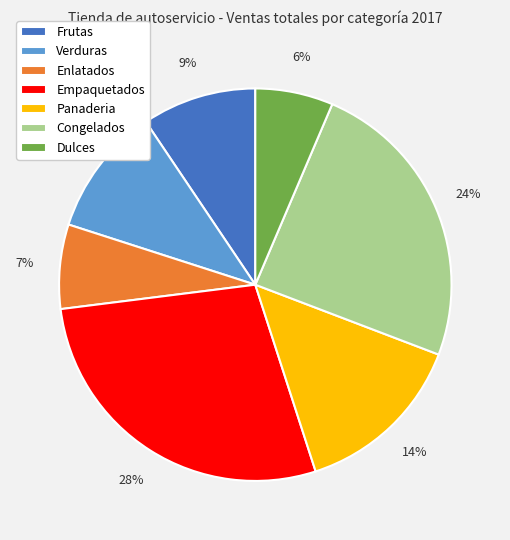

True or false: Panaderia accounts for 1% of the total.

False